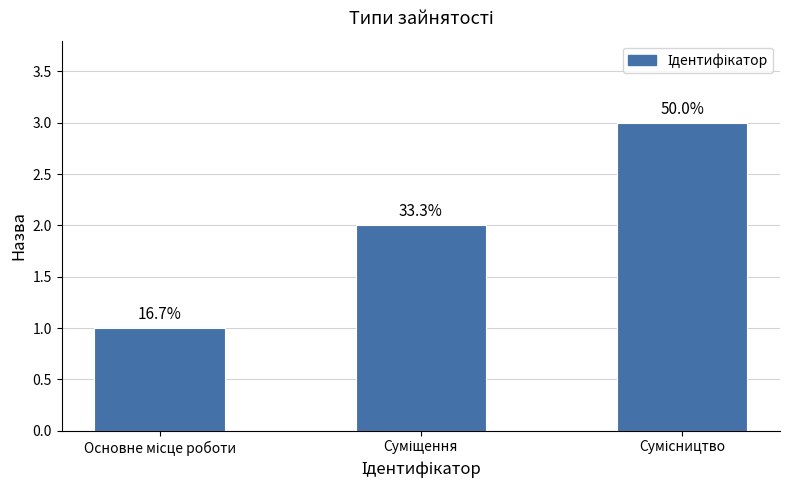

Rank the categories by value from highest to lowest.

Сумісництво, Суміщення, Основне місце роботи